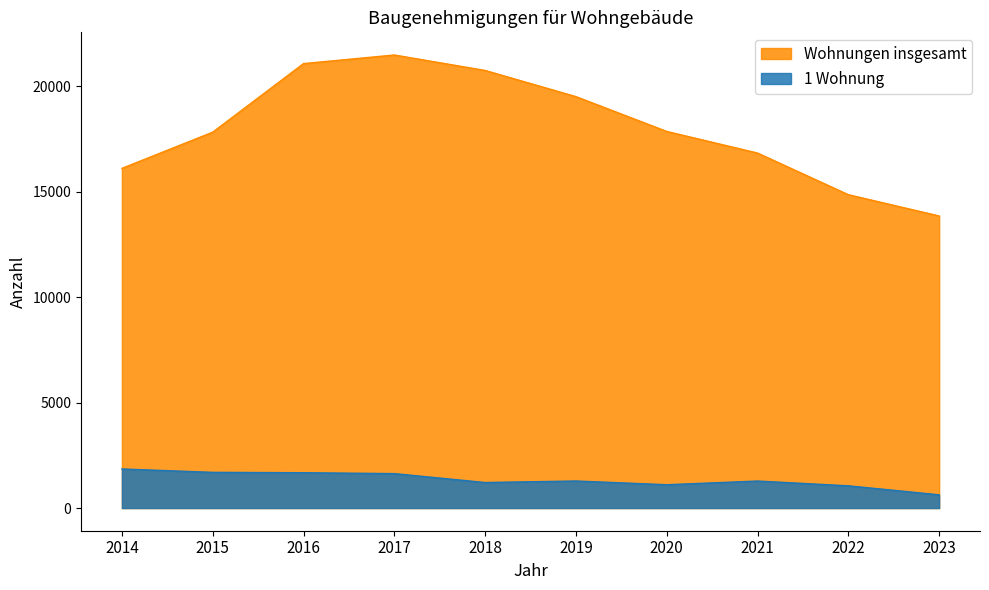

What is the average value of the Wohnungen insgesamt series?

18005